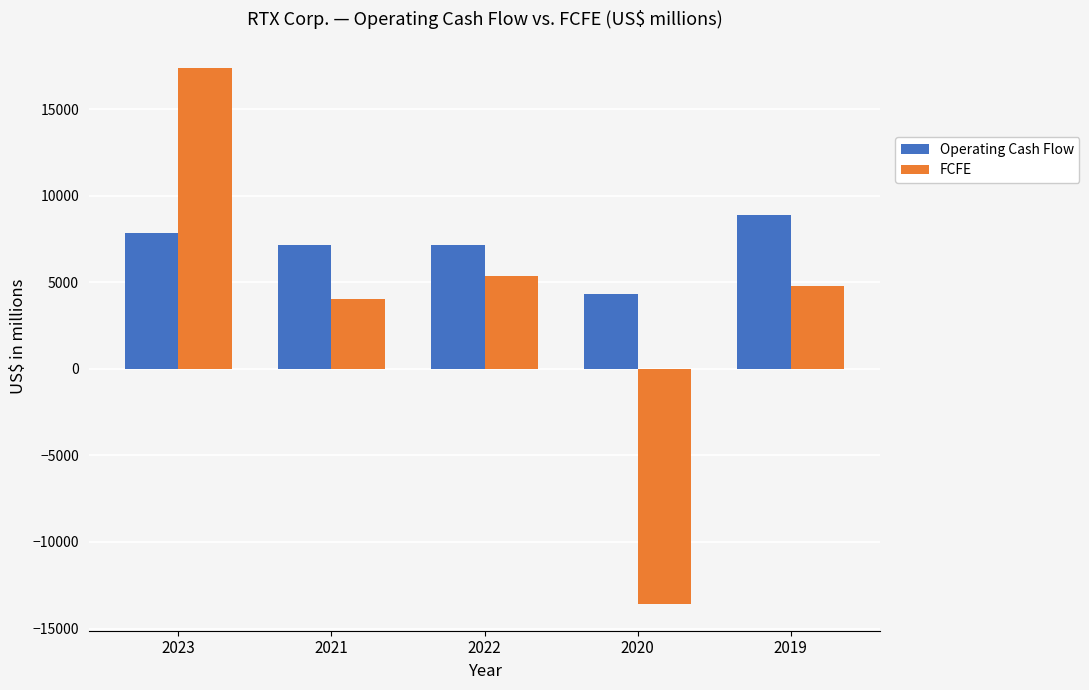

Is it true that Operating Cash Flow equals 3781 at 2019?

False